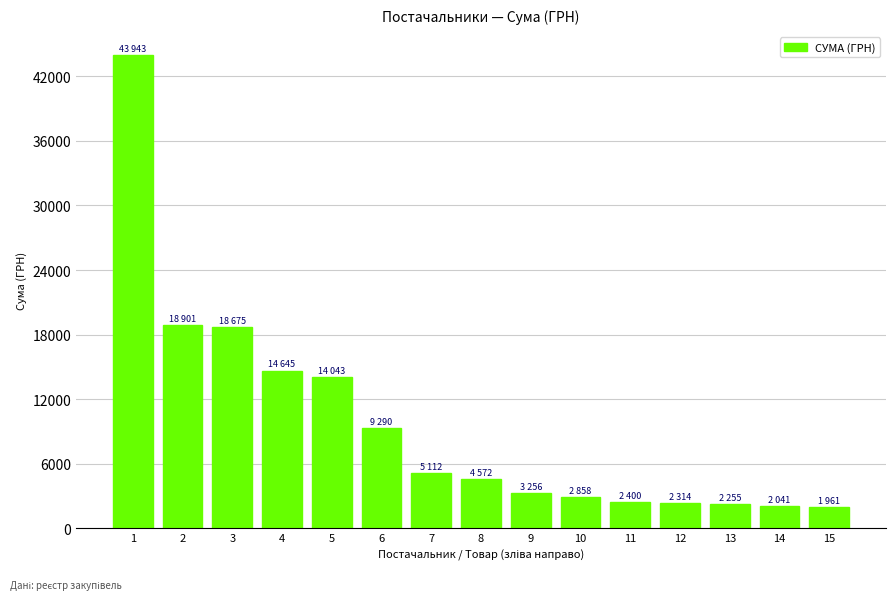

The value at 4 is 14645.0. True or false?

True